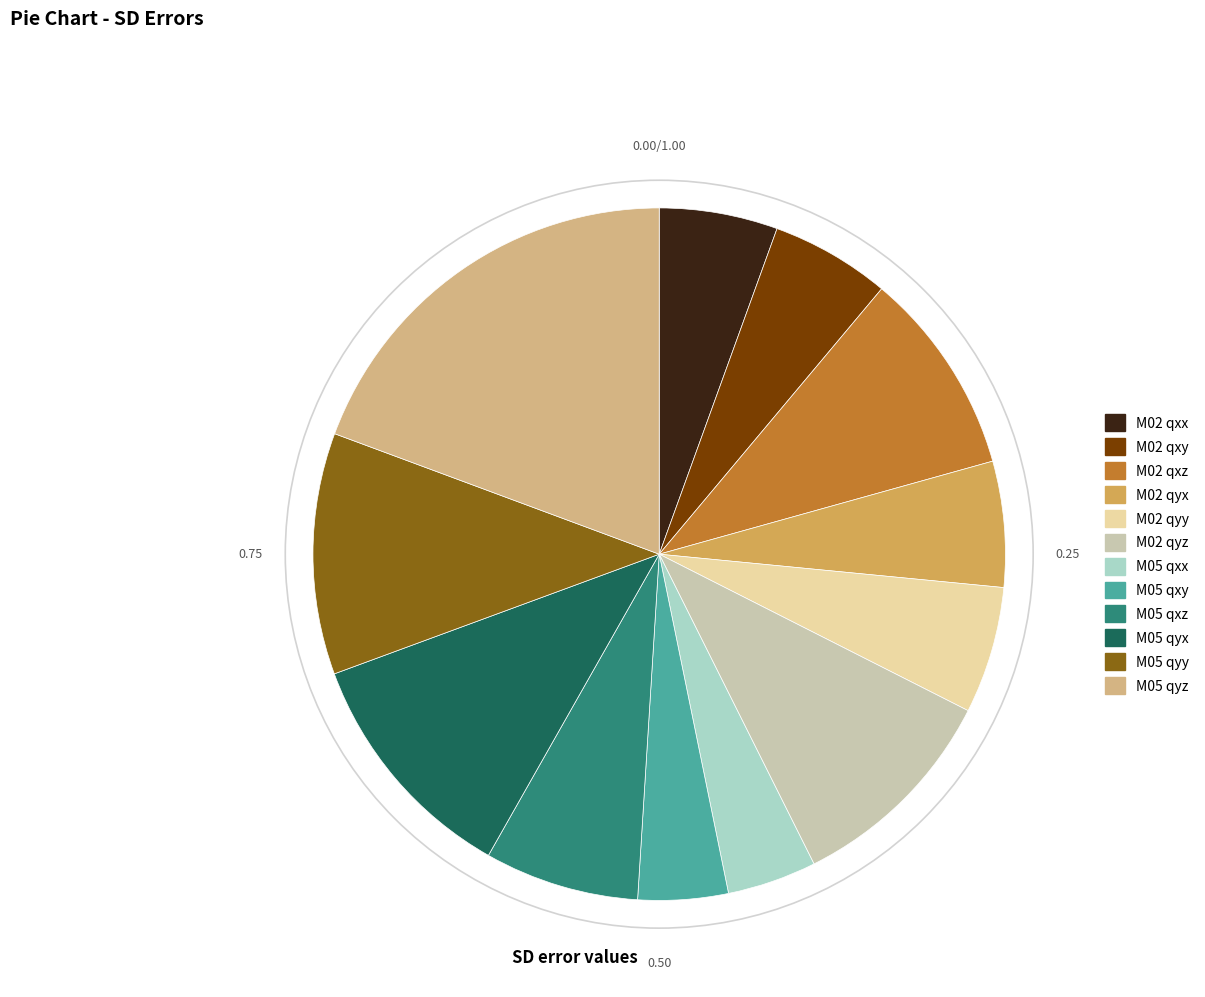

What is the ratio of the value at M05 qxx to the value at M02 qyy?

0.7